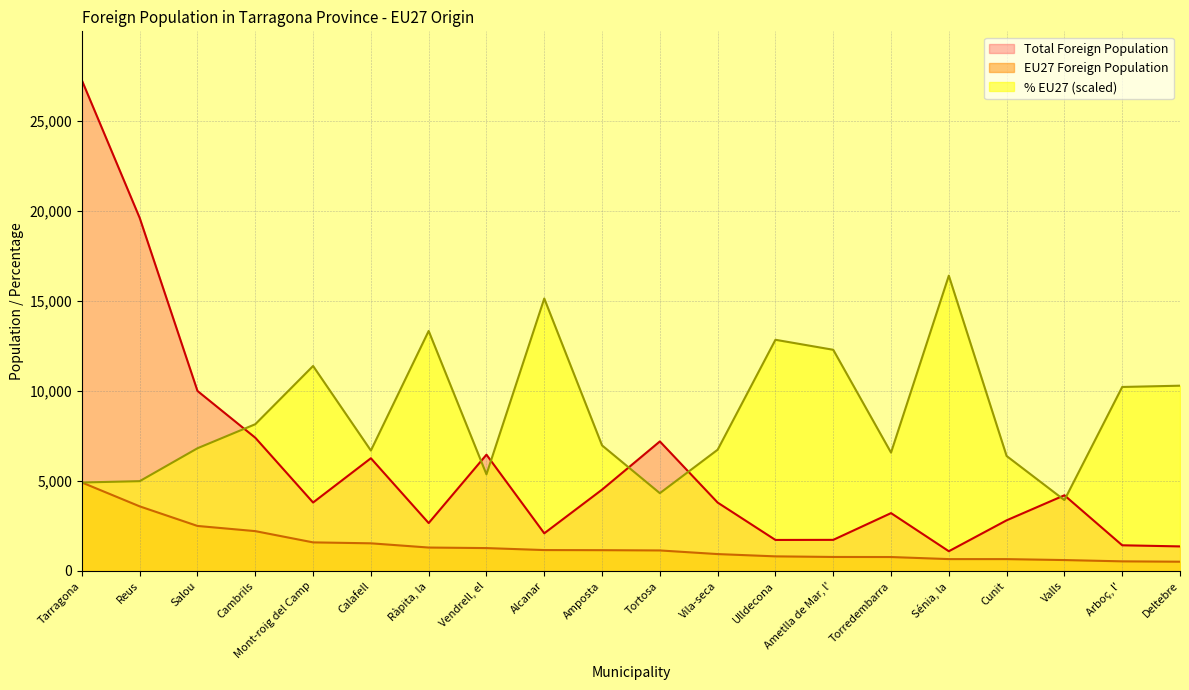

What is the value of the EU27 Foreign Population point at the 6th from the left?

1538.0